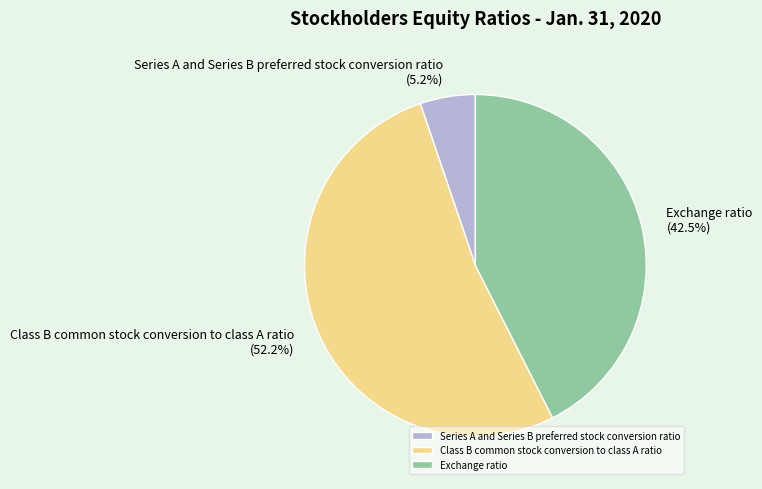

What percentage is the Series A and Series B preferred stock conversion ratio slice, to the nearest percent?

5%